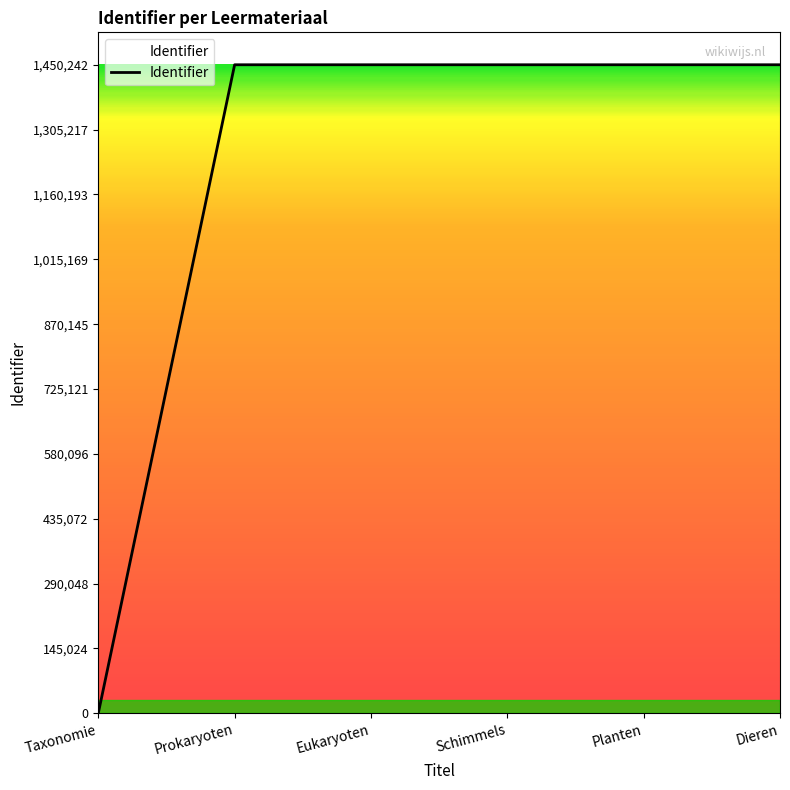

The value at Schimmels is 2462768. True or false?

False